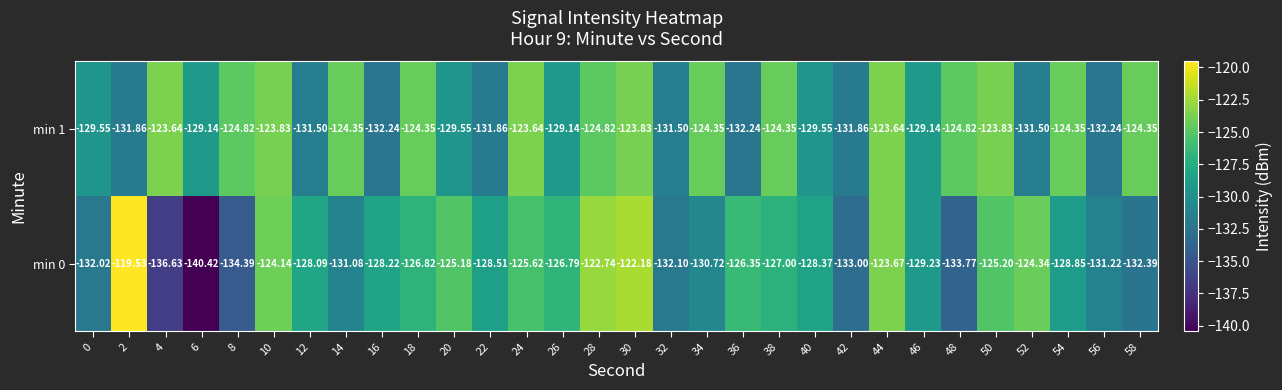

Is the value of min 1 at 44 greater than the value of min 0 at 4?

Yes